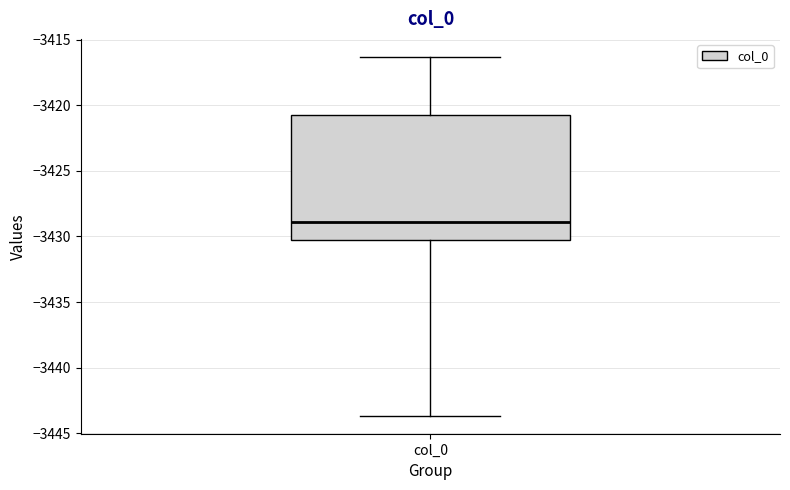

Transcribe this box plot: give where the median line is, the range the box spans, and where the two whiskers end, as read against the y-axis. The values are not printed on the chart, so give them approximately, as read against the axis.

median -3429.0, box -3430.0 to -3421.0, whiskers -3443.5 to -3416.5